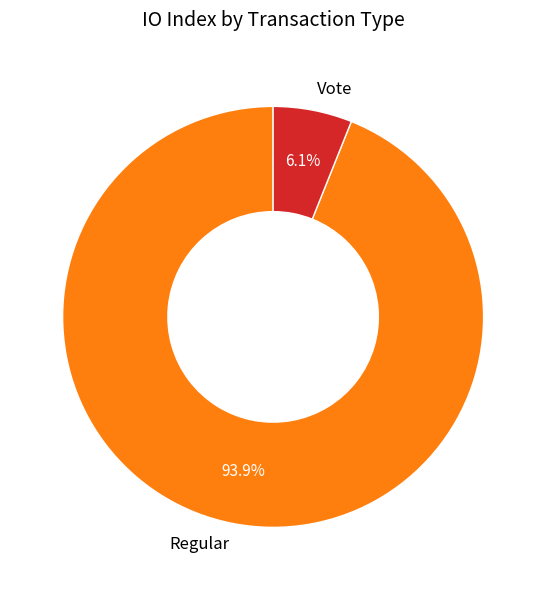

The Regular slice represents 94% of the pie. True or false?

True